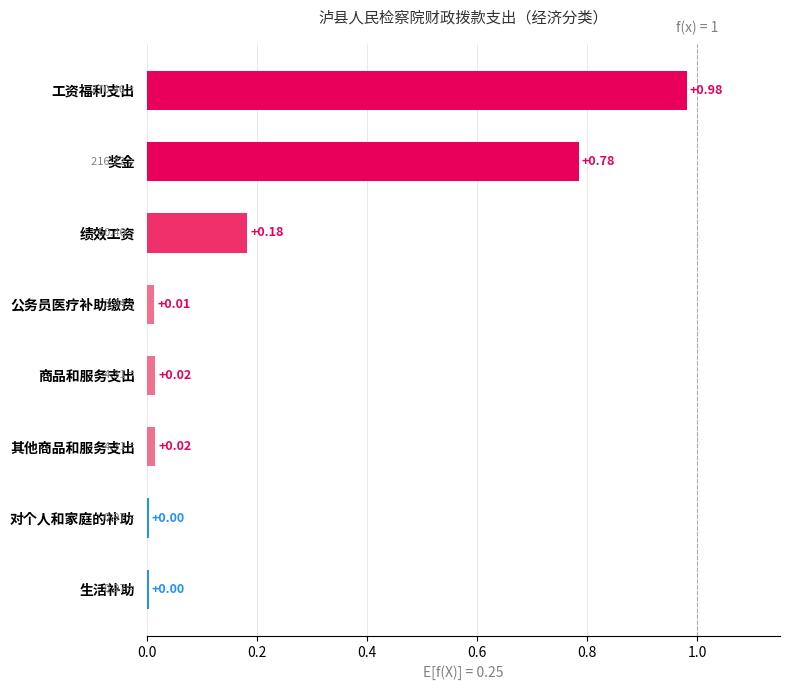

Which category has the highest value across all series?

工资福利支出